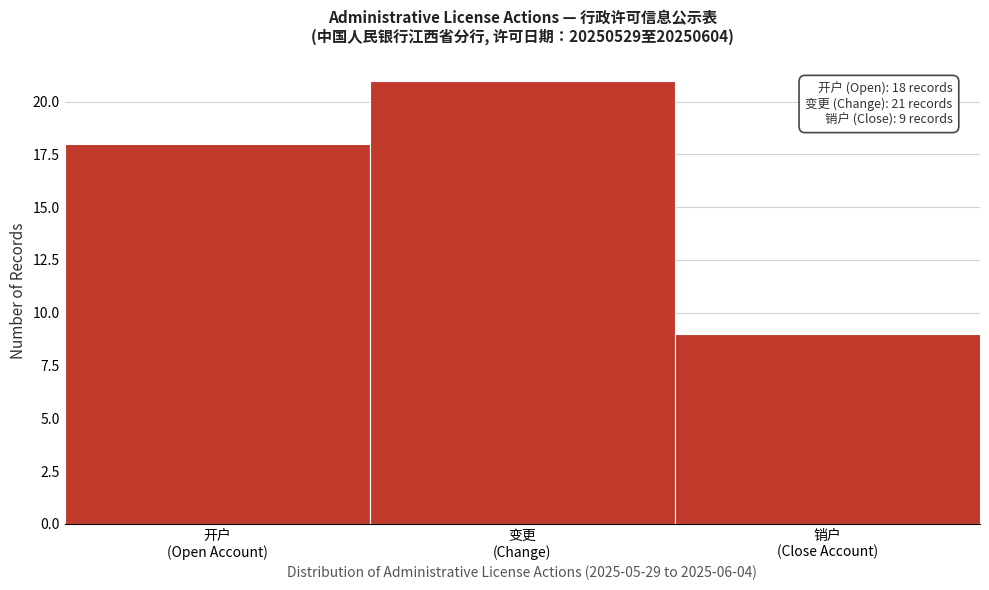

Reading right to left, what are all the values shown in this chart?

9	21	18